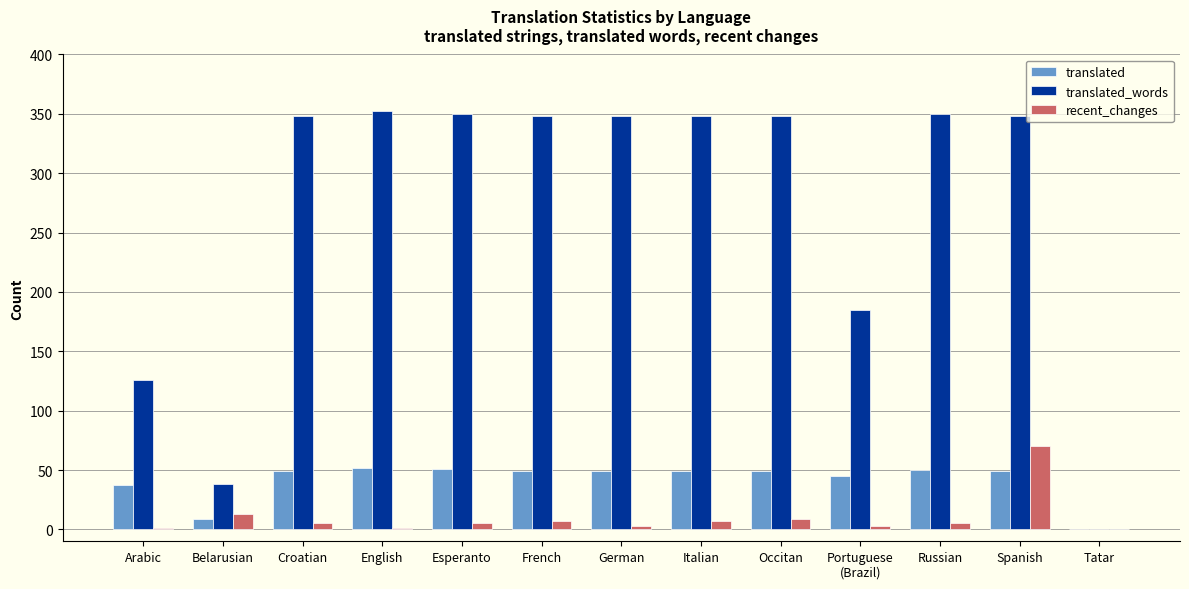

At which category is the sum across all series the highest?

Spanish